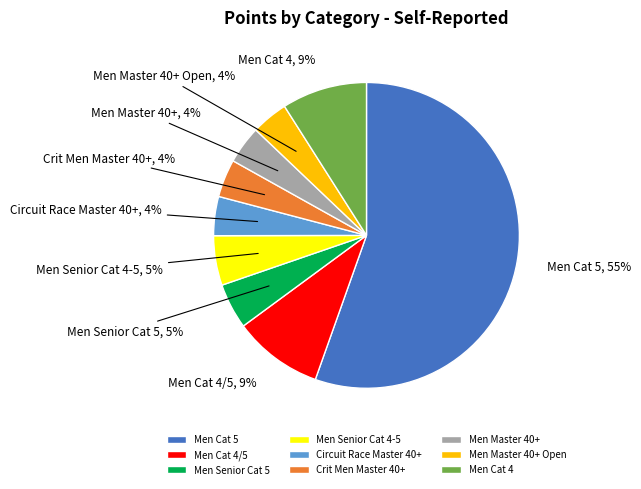

Is there a majority slice in this chart?

Yes